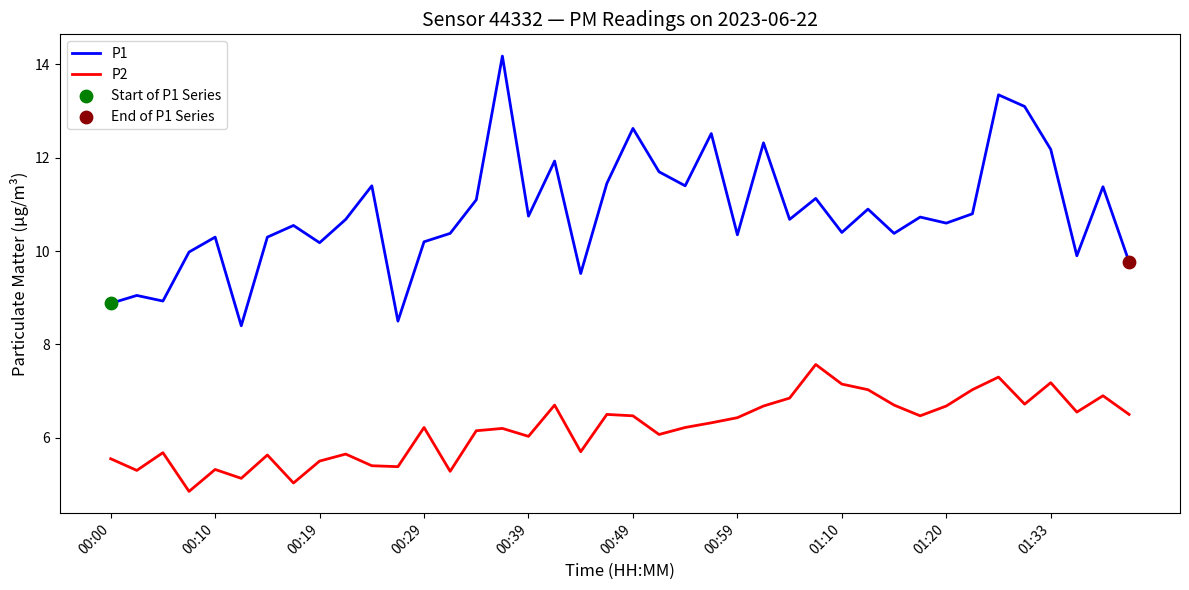

Which series has the largest total across all categories?

P1